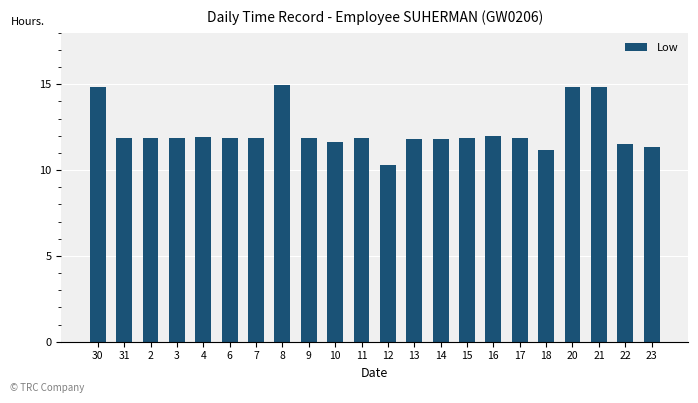

Approximately how many times larger is the value at 18 compared to 11?

0.9